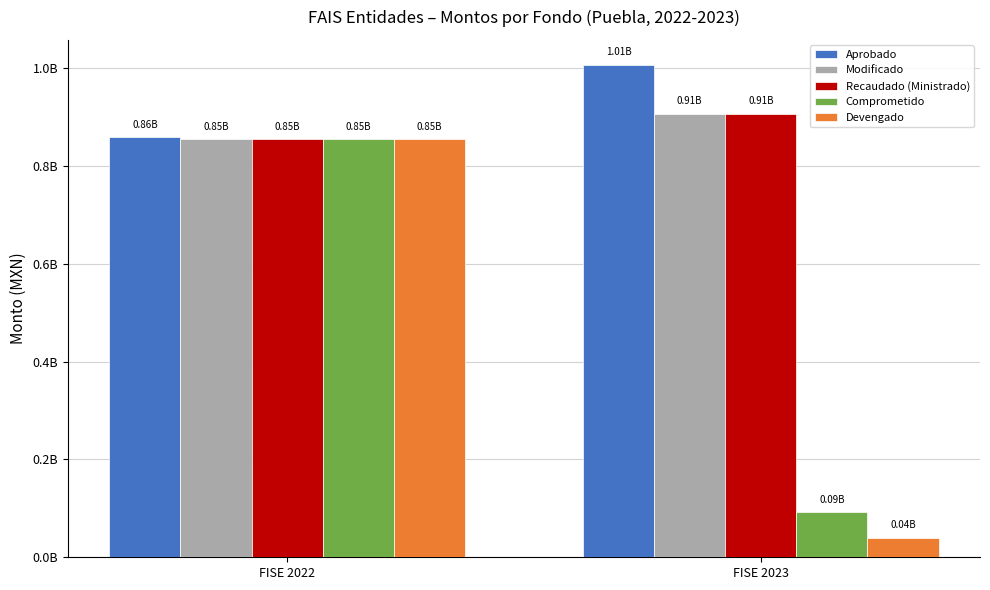

Does the chart contain any negative values?

No